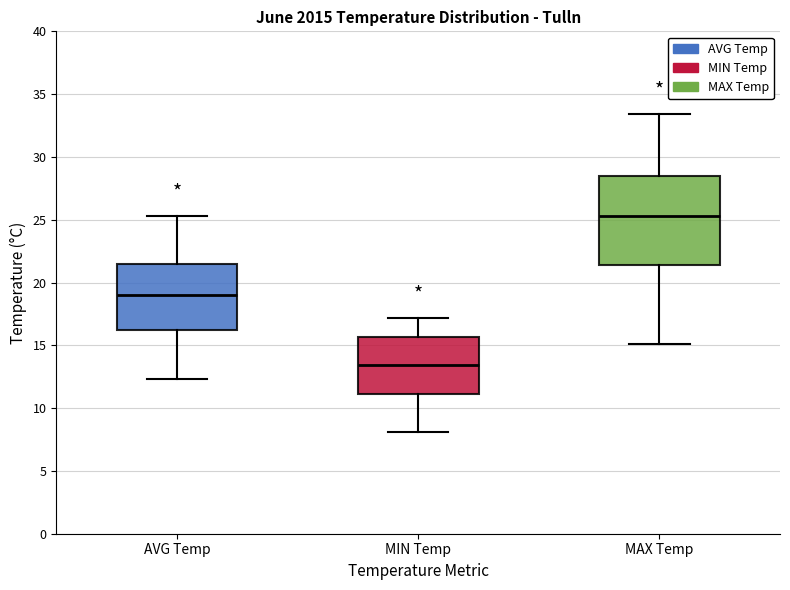

Which box is the tallest, from its lower edge to its upper edge?

MAX Temp